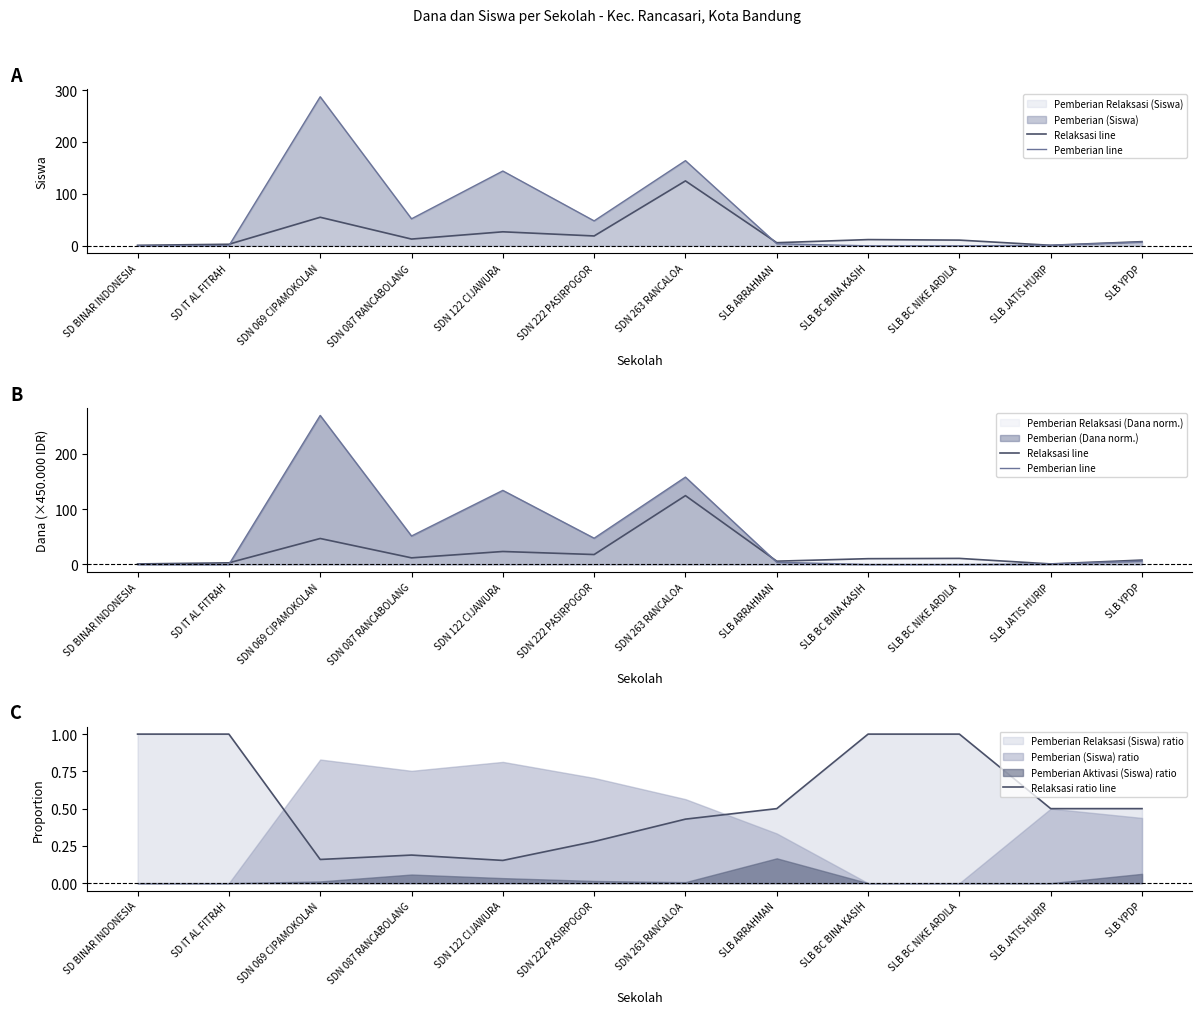

True or false: Pemberian line has a value of -105.2 at SD IT AL FITRAH.

False